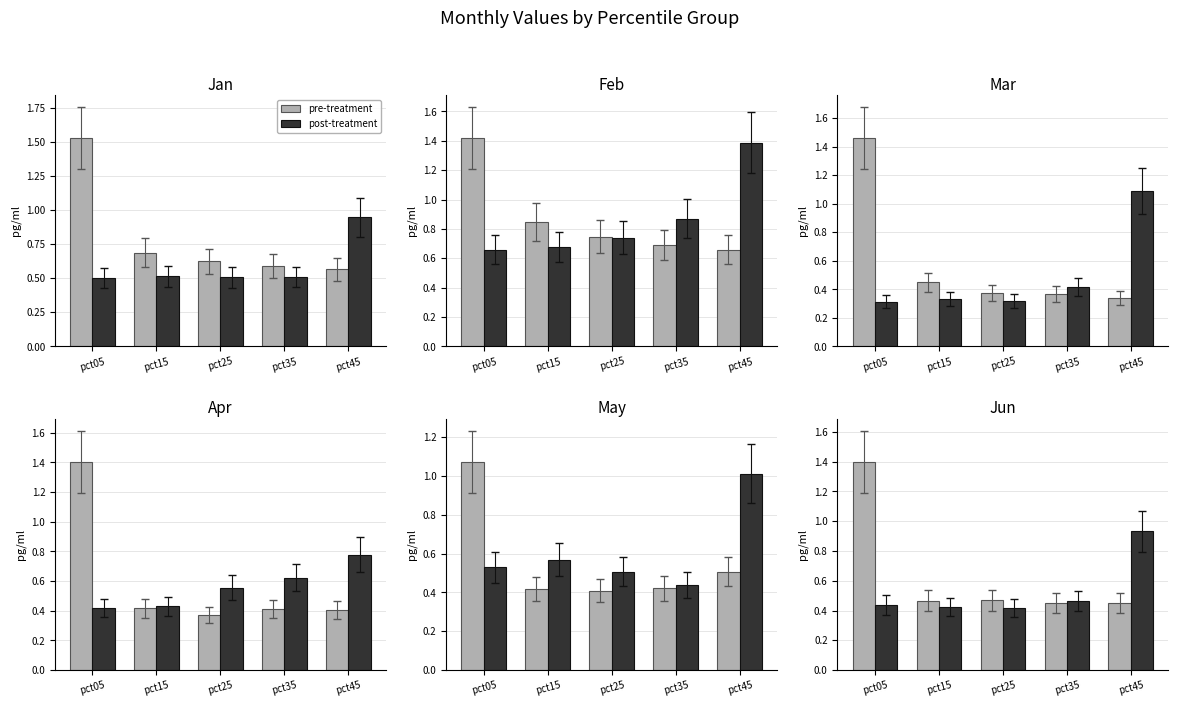

Rank the series by their maximum value, from highest to lowest.

pre-treatment, post-treatment